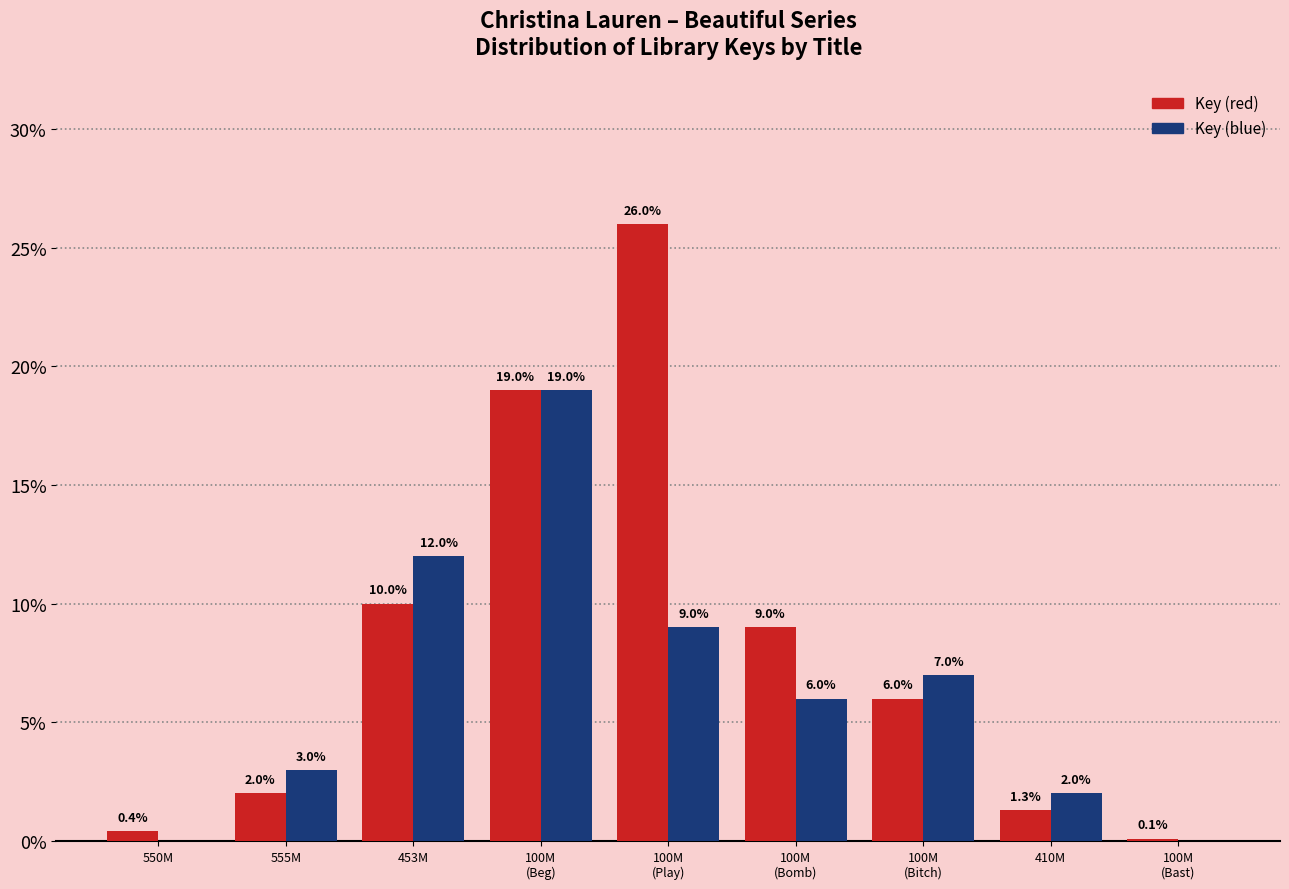

Which series has the largest total across all categories?

Key (red)